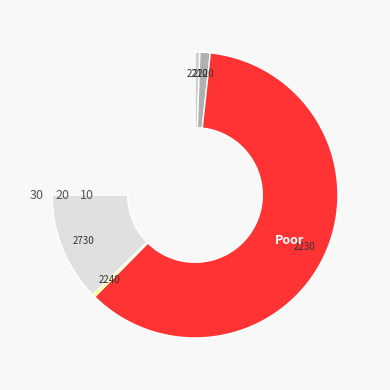

Is there any slice that represents more than half of the pie?

Yes